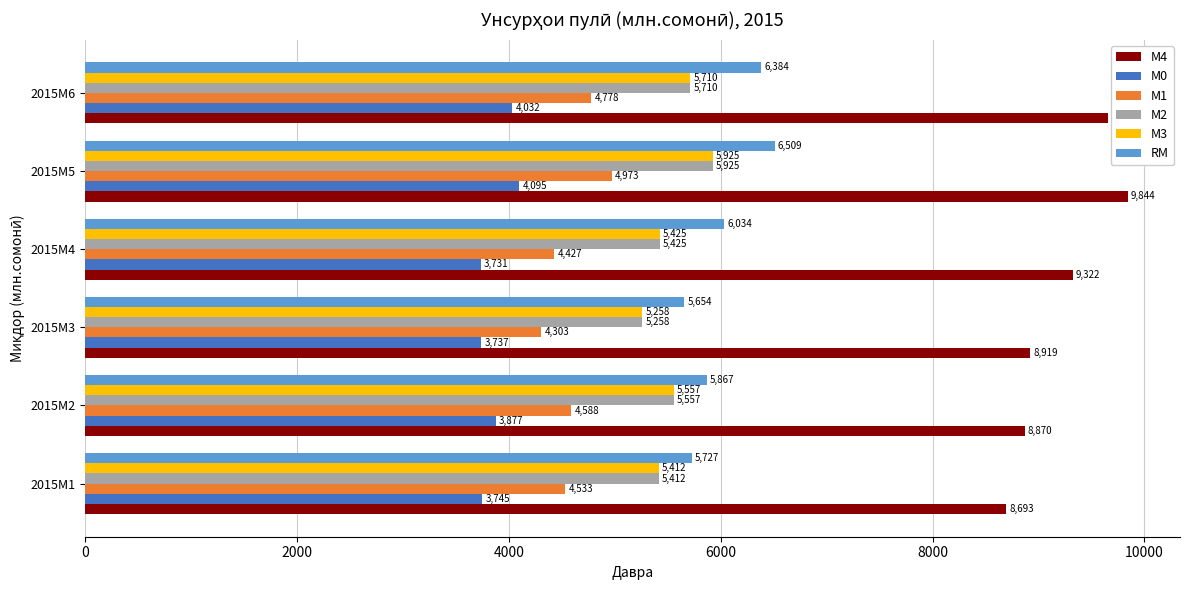

What are all the series names shown in the legend?

М4, М0, М1, М2, М3, RM